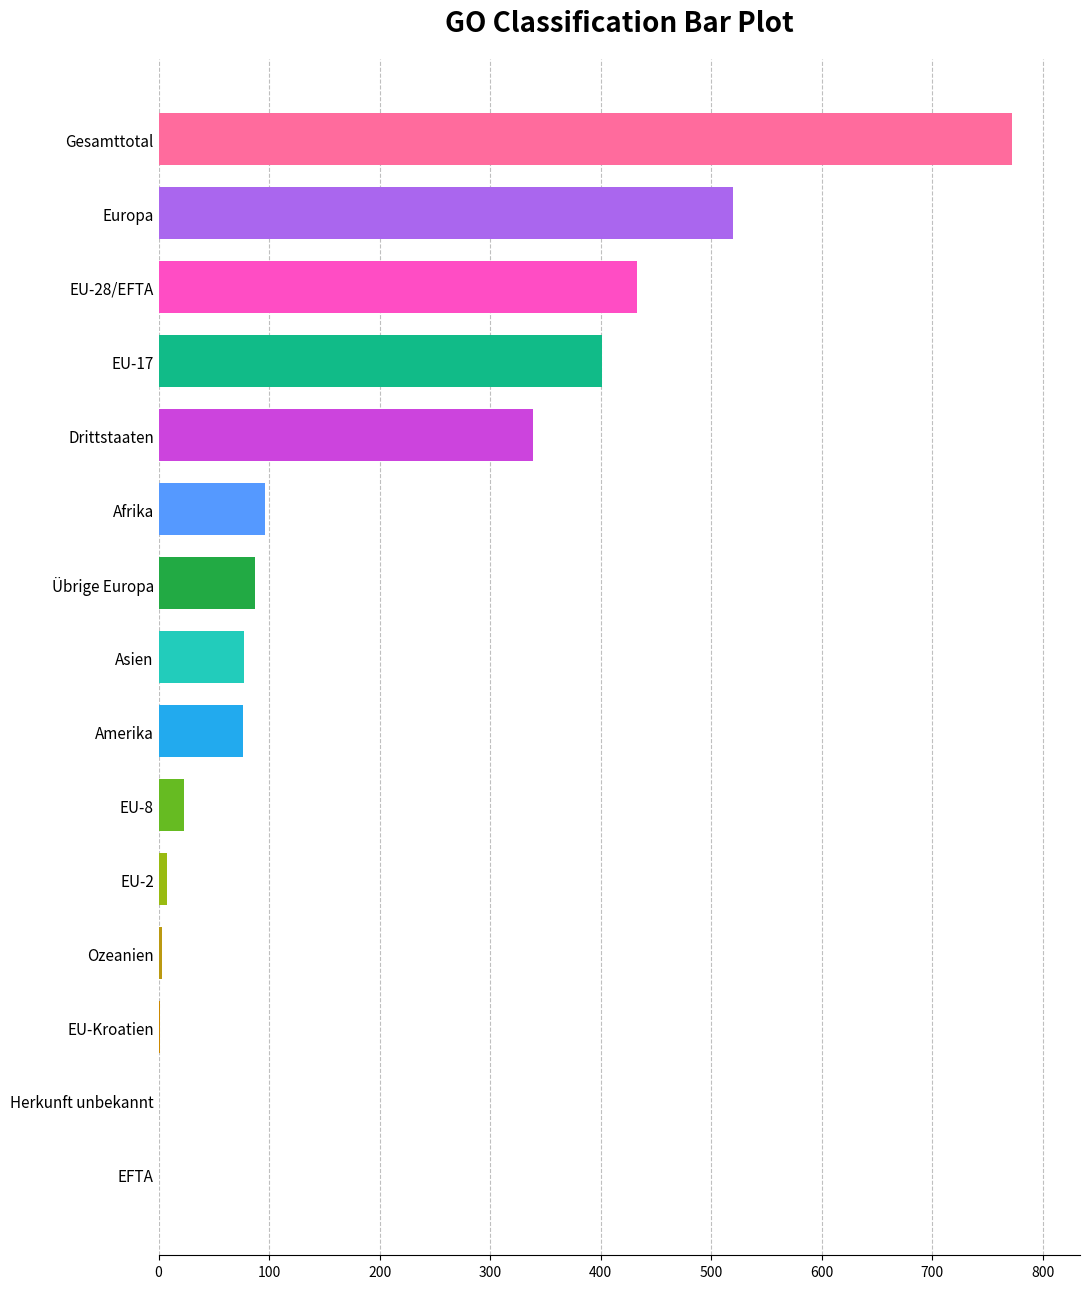

At which label is the value closest to 386?

EU-17